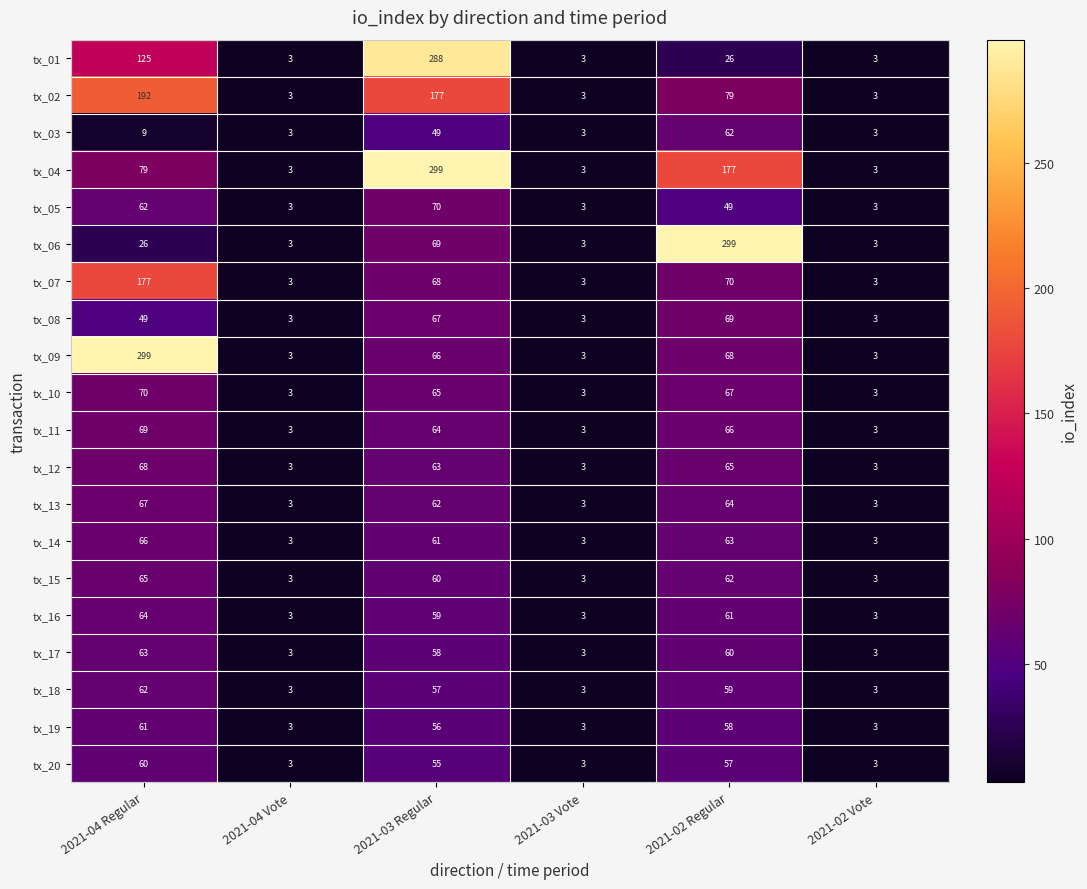

Which series changed the most between 2021-03 Regular and 2021-03 Vote?

tx_04